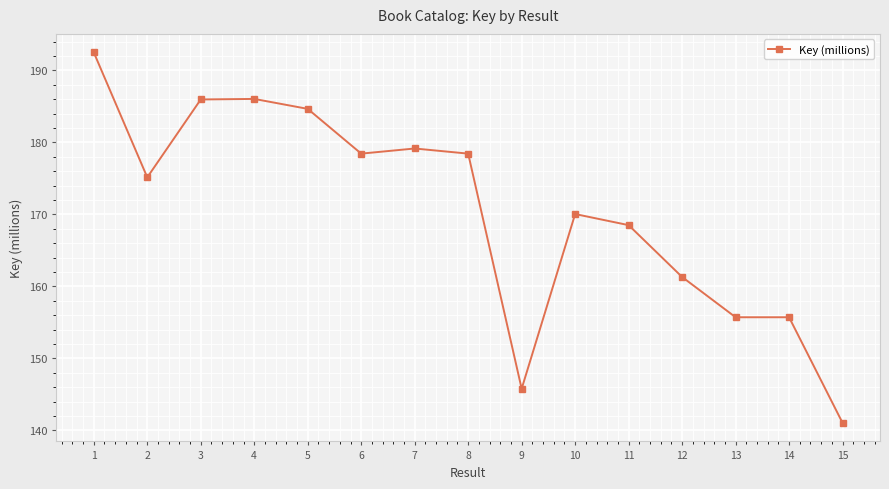

True or false: the data has more than 1 interior local peaks.

True